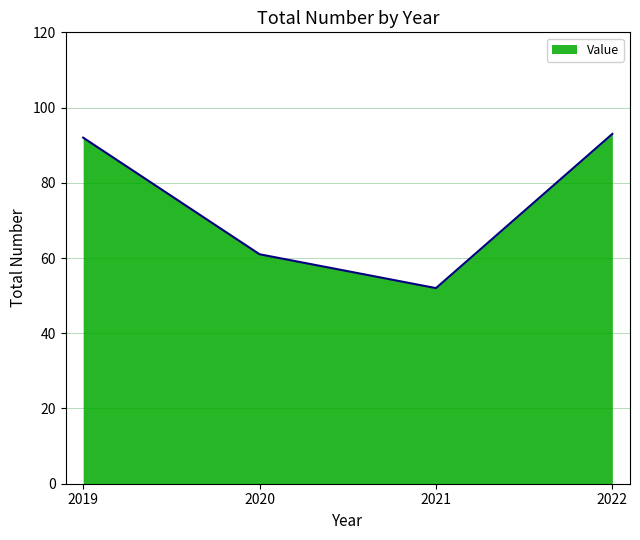

The chart shows a value of 37 at 2022. True or false?

False